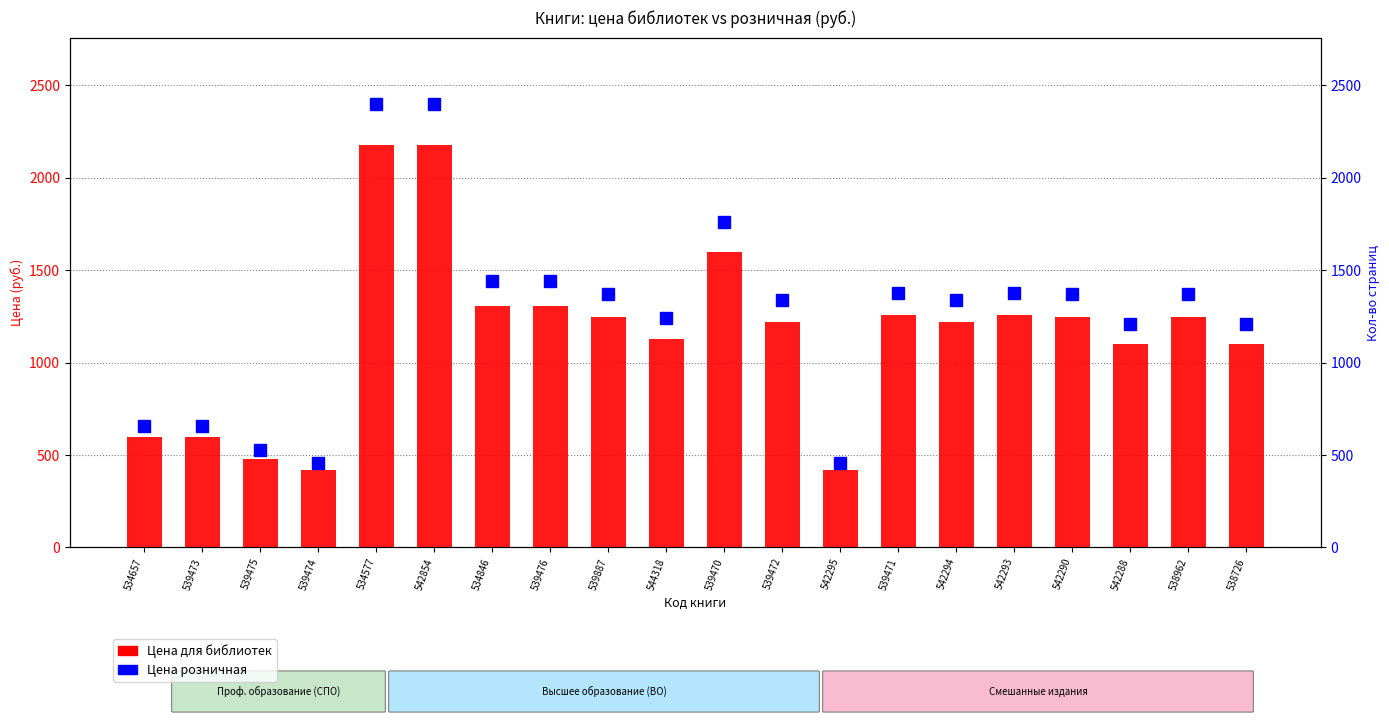

At which label is Цена для библиотек closest to 1299?

534846